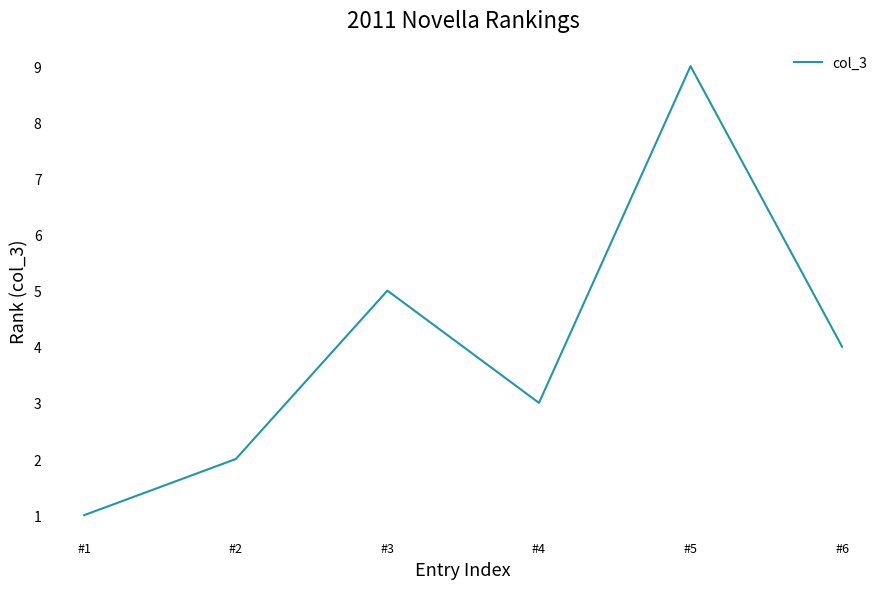

What is the average value?

4